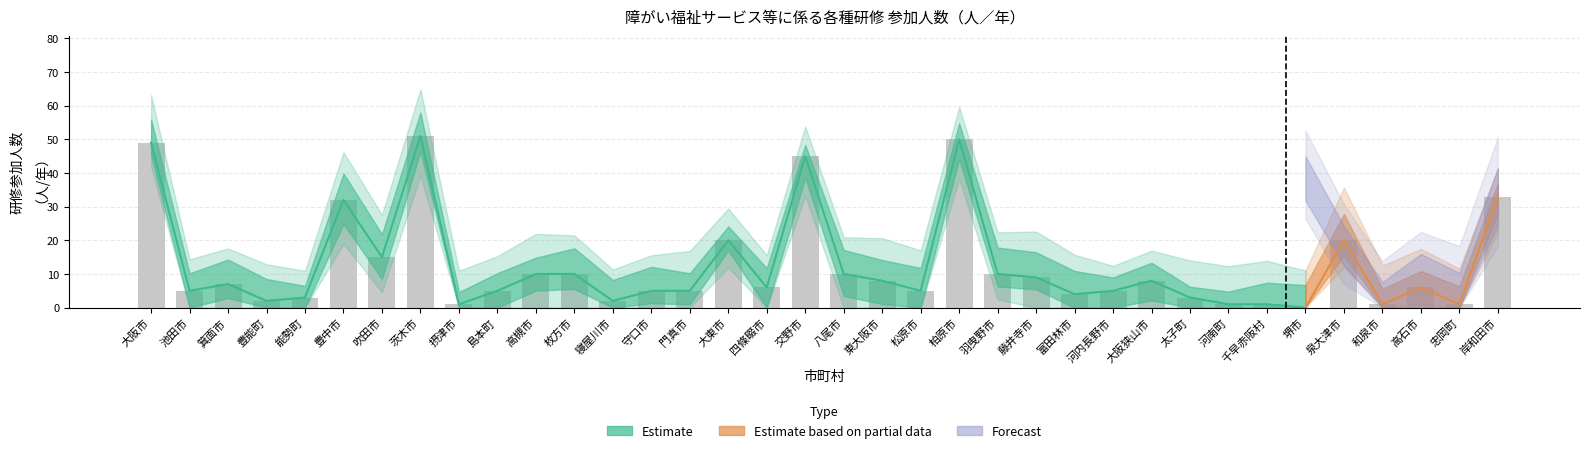

The 年度7 series shows 7 at 島本町. True or false?

False